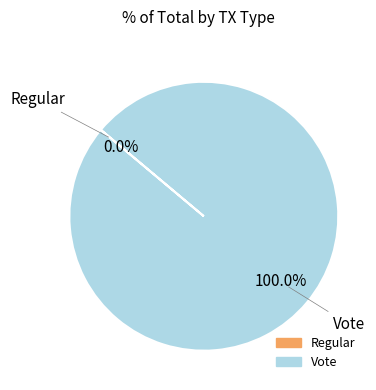

Is the sum of Vote and Regular greater than half?

Yes